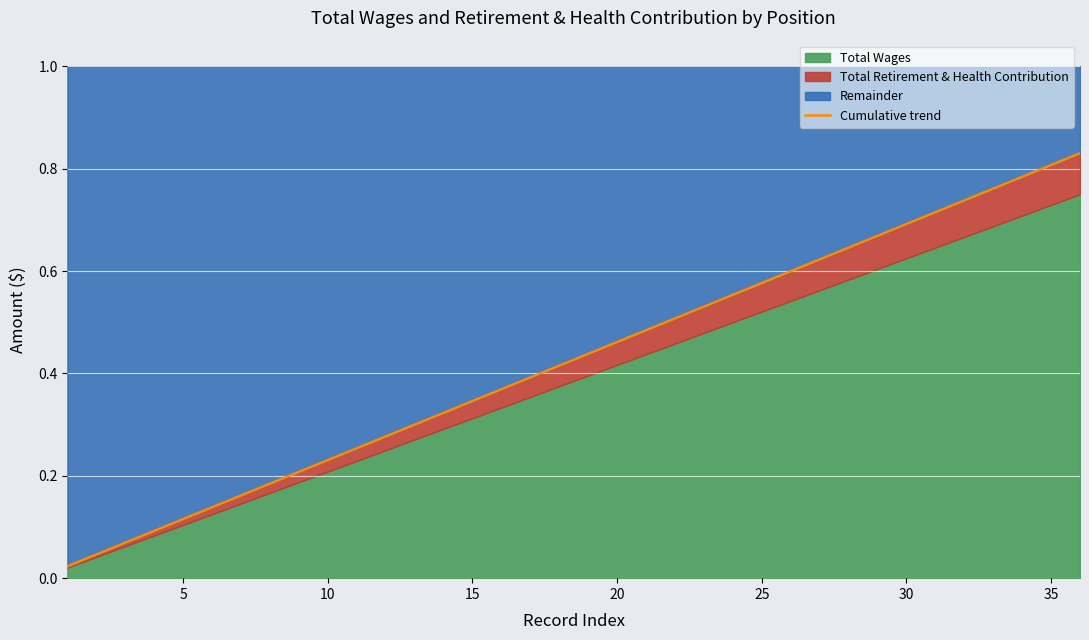

Between 5 and 10, which is larger?

10